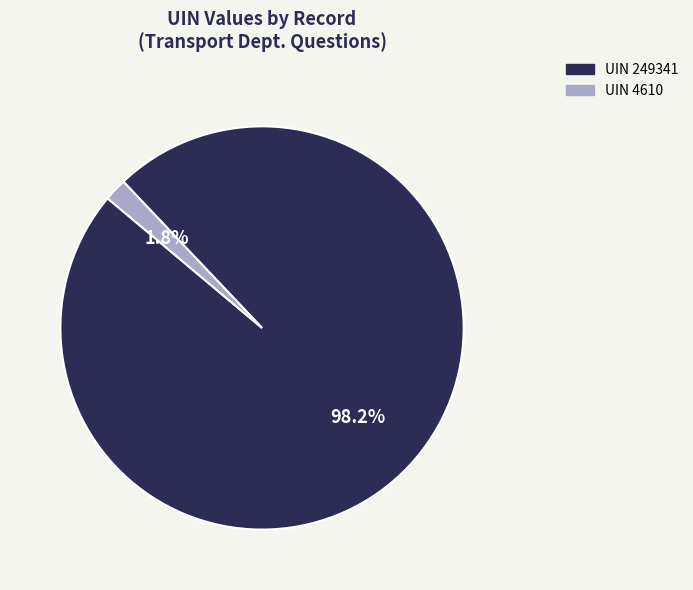

Is there a majority slice in this chart?

Yes